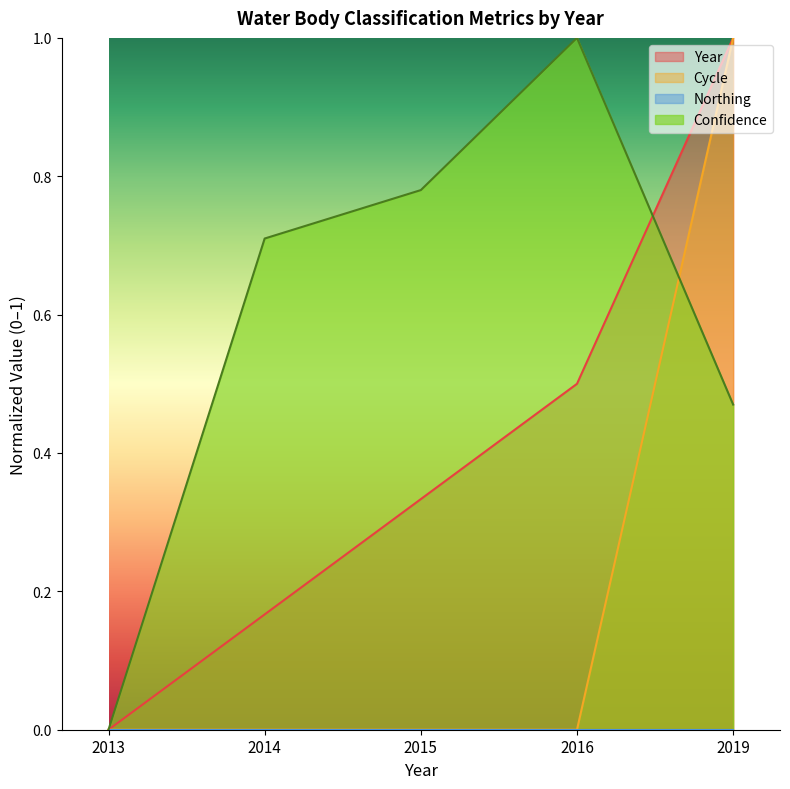

The Year series shows 0.4 at 2013. True or false?

False